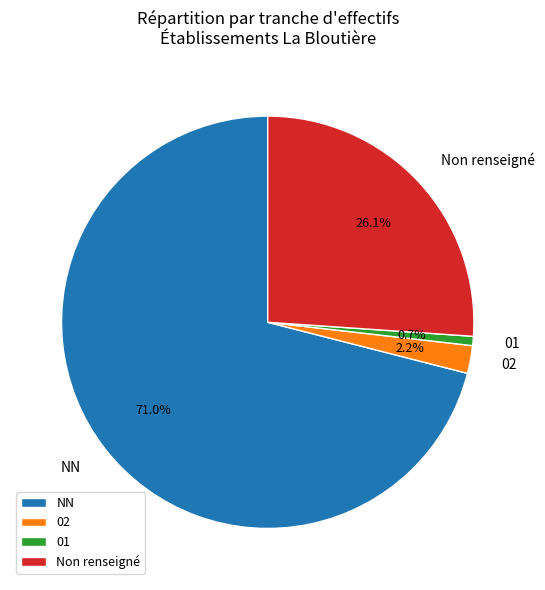

To the nearest percent, what portion does NN represent?

71%